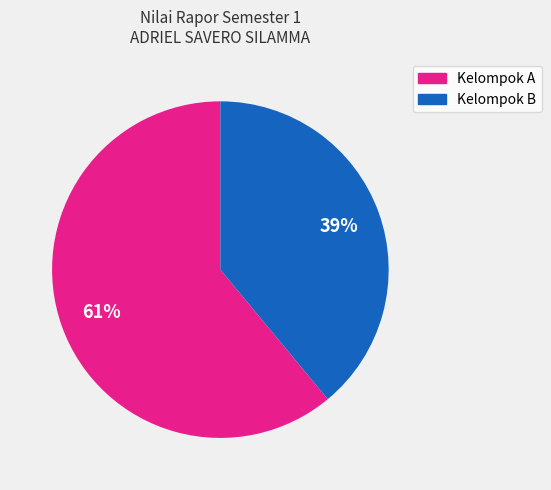

How many slices are in this pie chart?

2